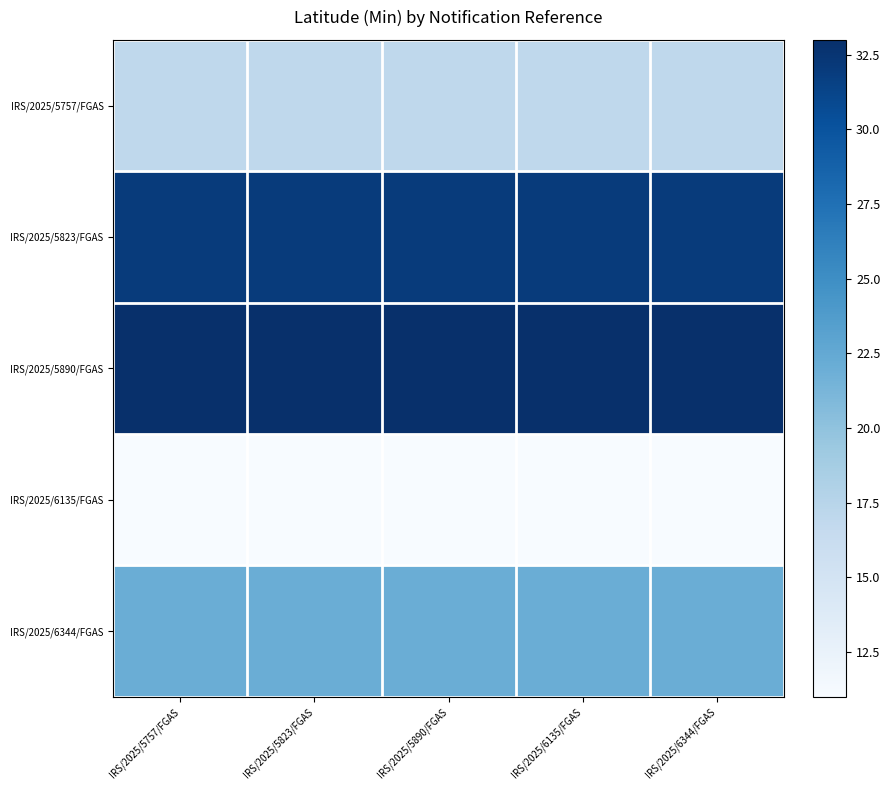

What is the difference between the highest and lowest values at IRS/2025/5890/FGAS?

22